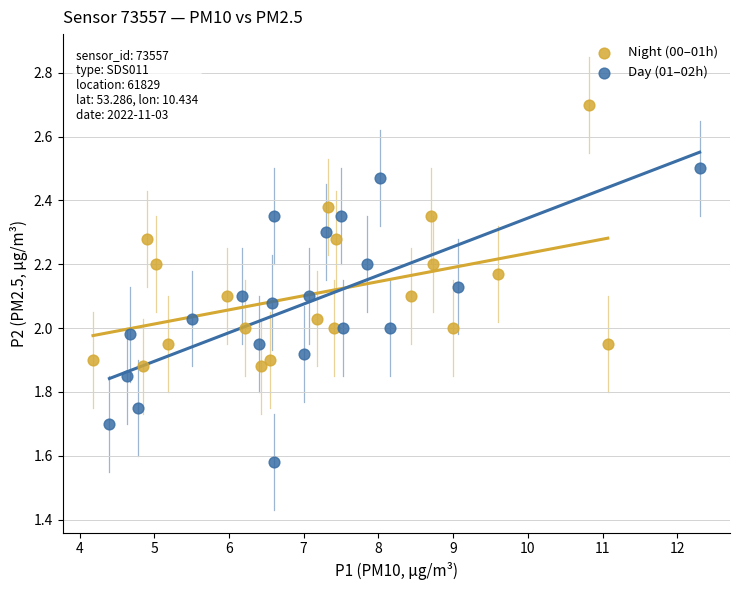

Which series contains the lowest Y value?

Day (01–02h)